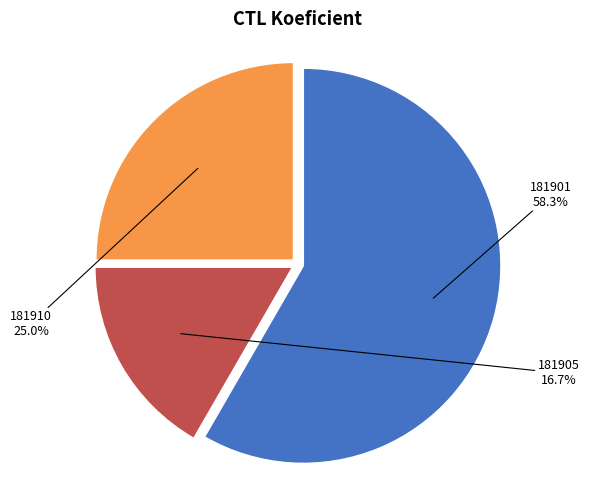

To the nearest percent, what is the difference between the largest and smallest slice percentages?

42%